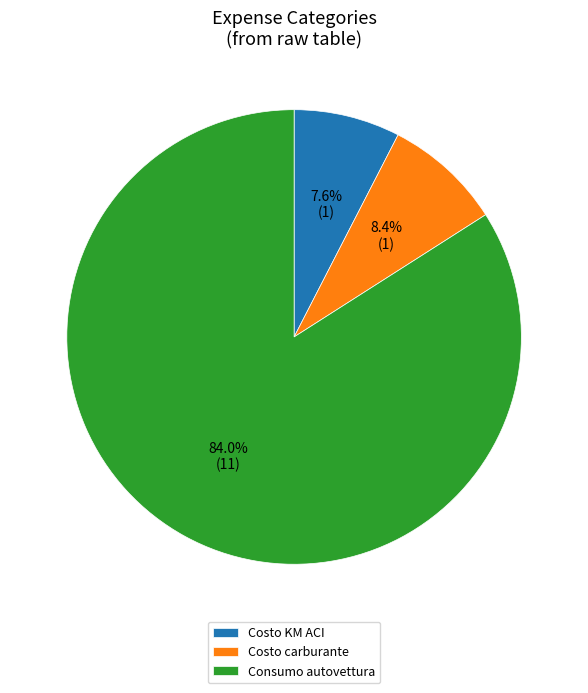

What percentage do Costo carburante and Costo KM ACI together represent?

16.0%